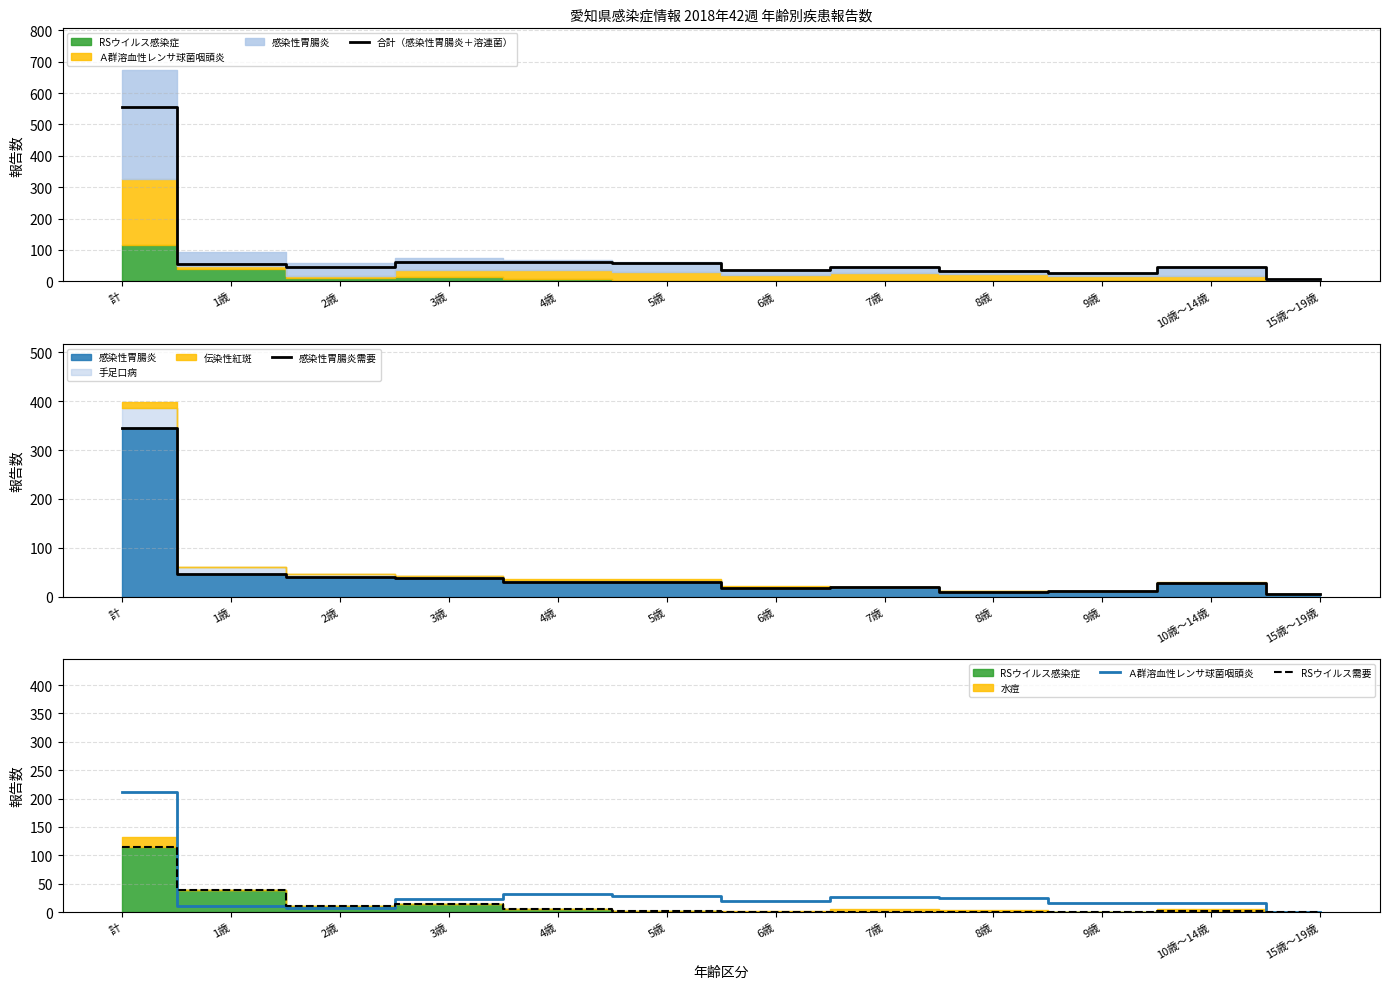

How many values in the 合計（感染性胃腸炎＋溶連菌） series are below 47?

6